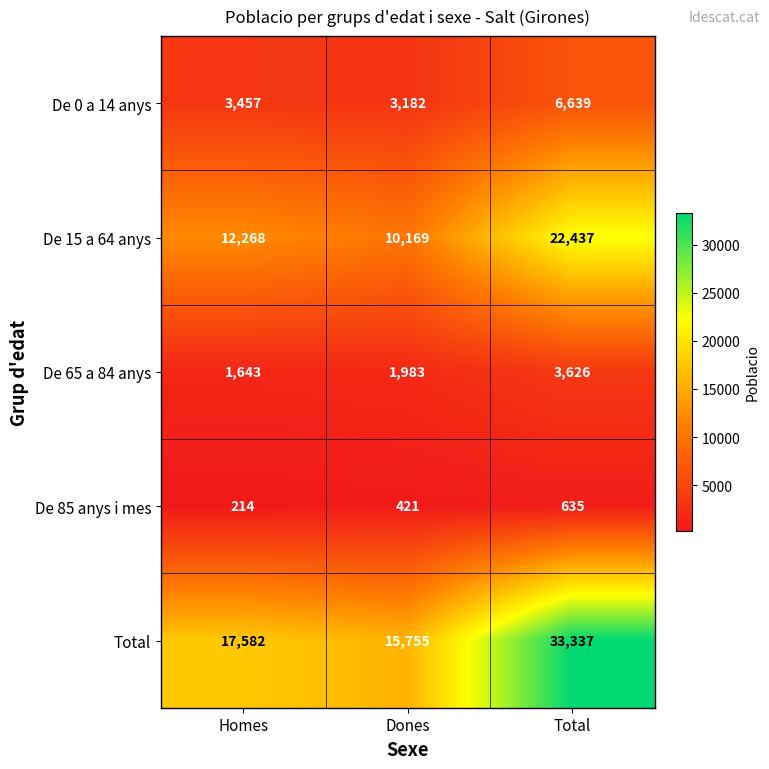

Which label corresponds to the smallest value in the chart?

Homes